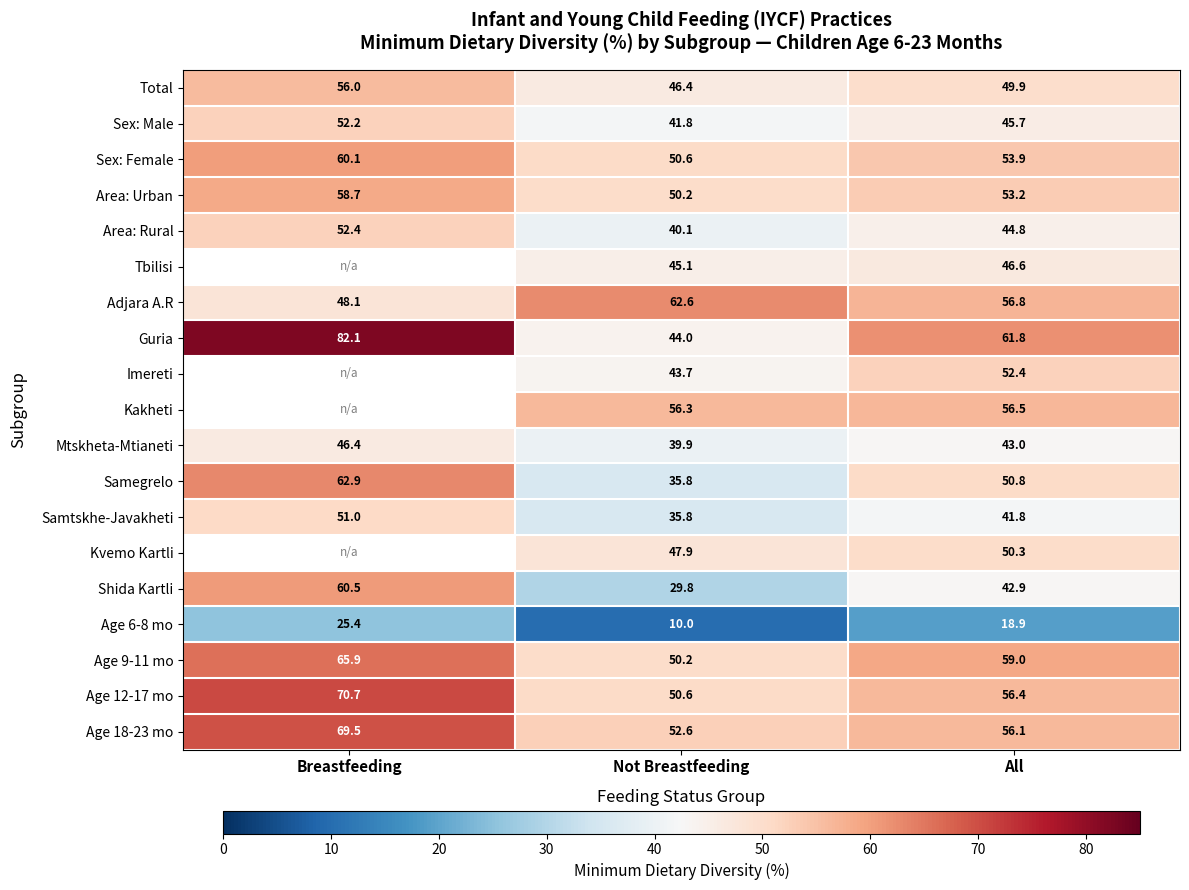

At how many categories does at least one series exceed 75?

1